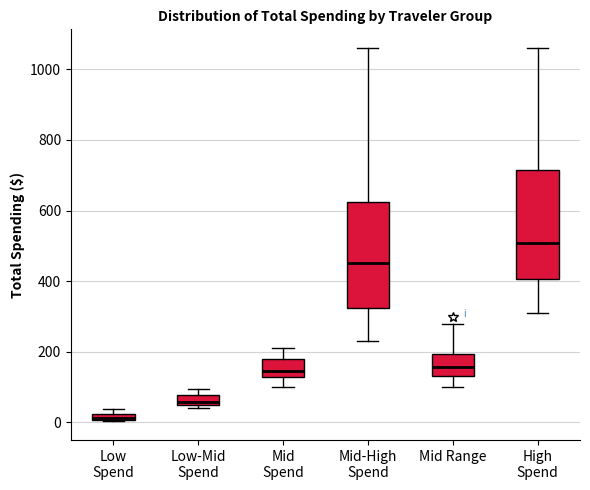

Which box has the highest median line?

High Spend